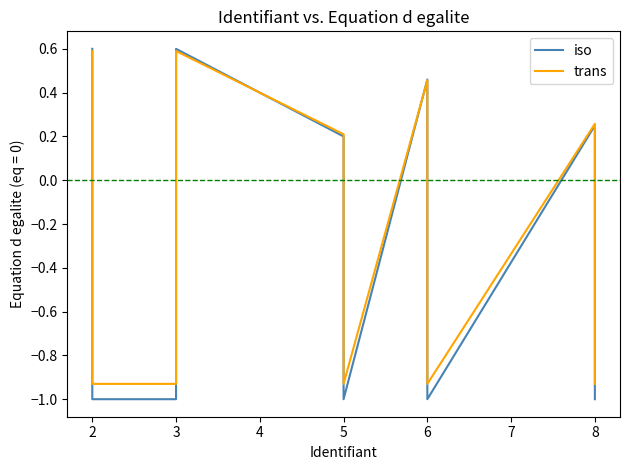

Reading left to right, list all the values displayed in this chart.

iso: 0.6	-1.0	-1.0	0.6	0.2	-1.0	0.5	-1.0	0.2	-1.0
trans: 0.6	-0.9	-0.9	0.6	0.2	-0.9	0.5	-0.9	0.3	-0.9